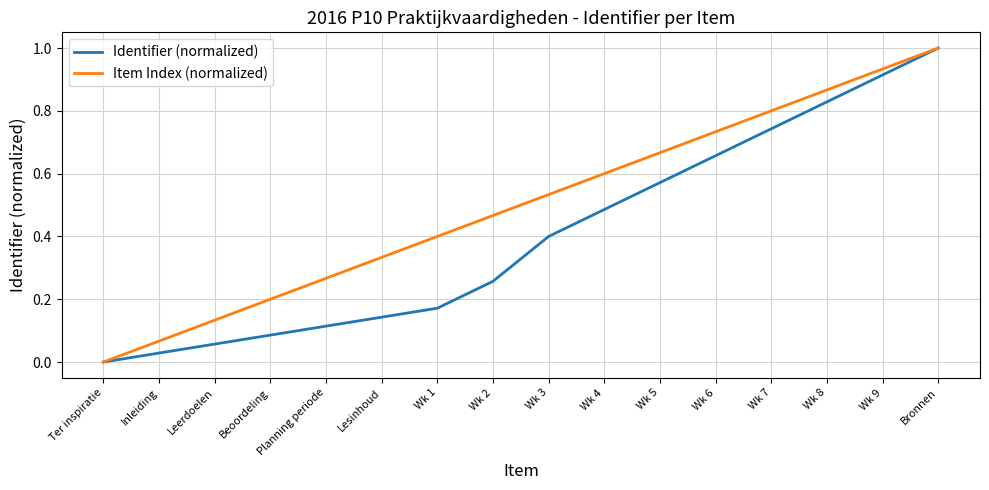

List the series in order of their overall mean, lowest first.

Identifier (normalized), Item Index (normalized)